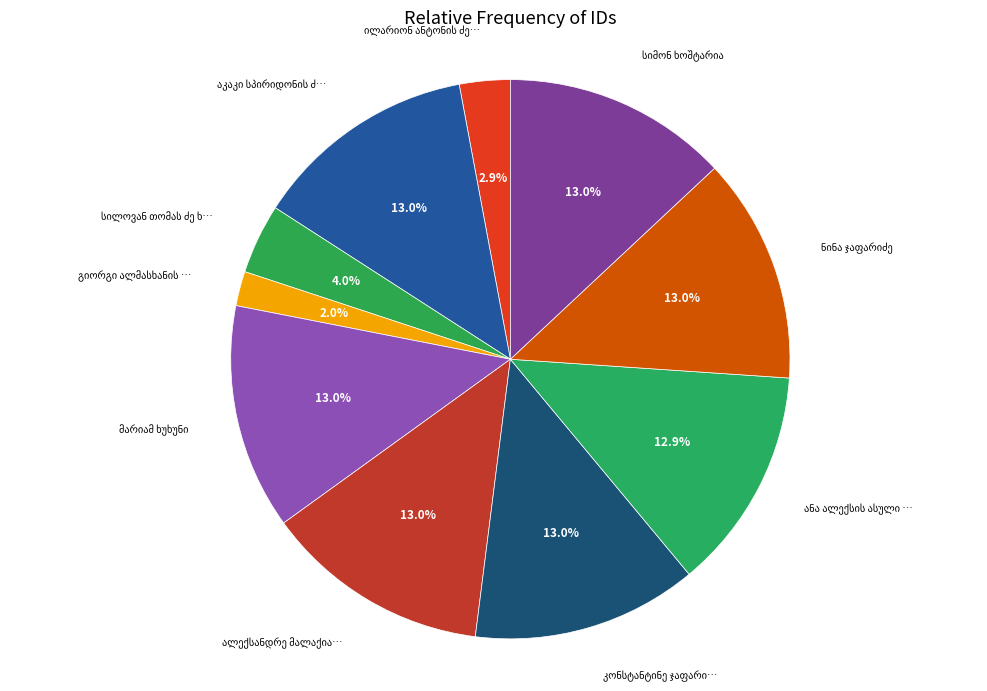

Which slice is the largest?

ალექსანდრე მალაქიას ძე ჯაფარიძე